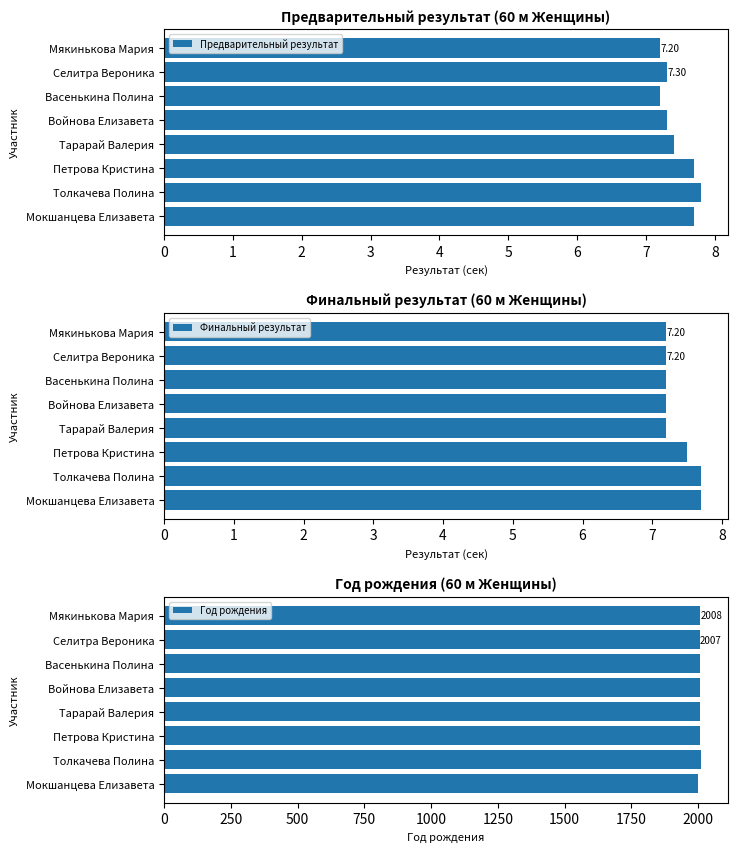

What is the sum of all Предварительный результат values?

59.6